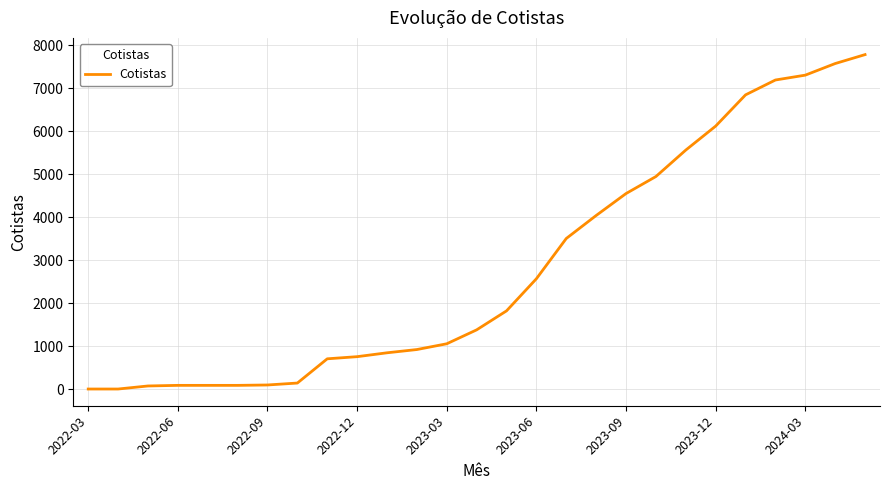

What is the difference between the maximum and minimum values?

7784